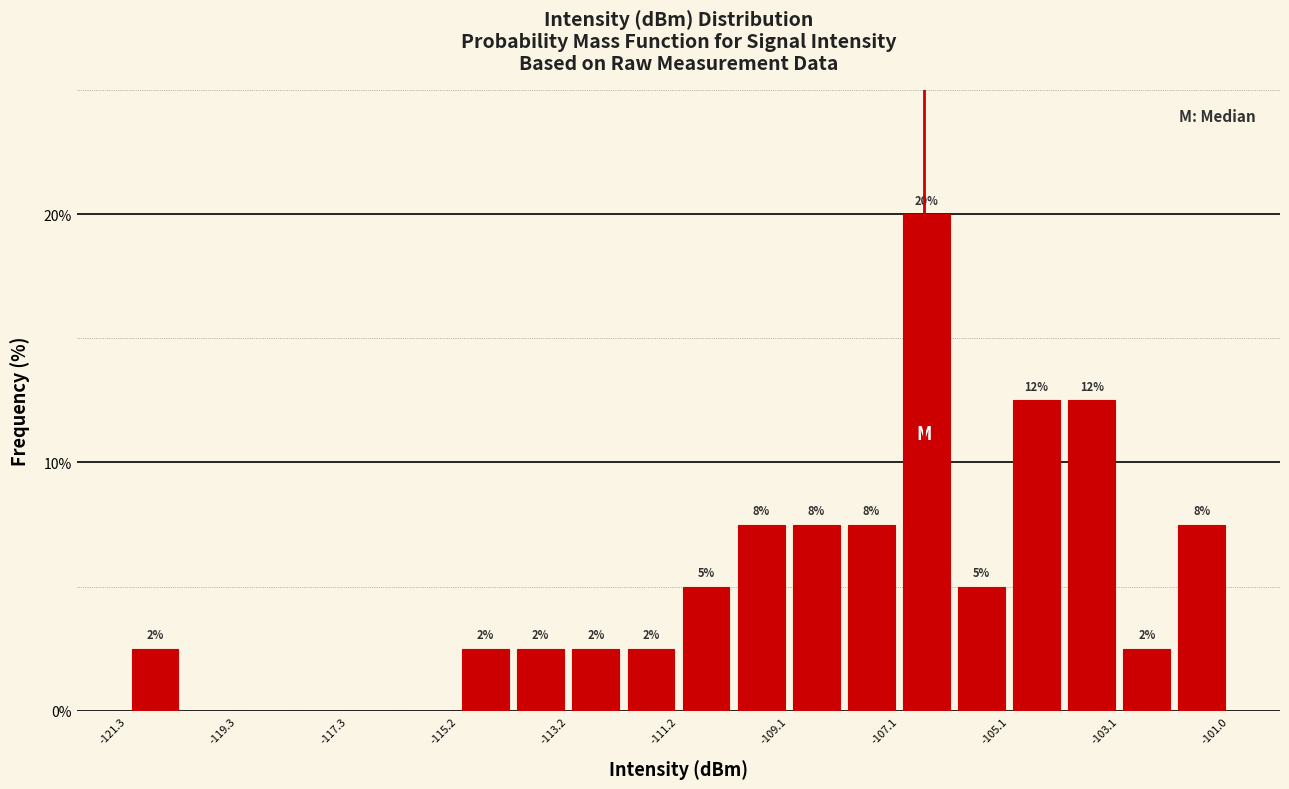

Around what value on the x-axis is the tallest bar? Give the approximate position of its centre, as read against the axis.

-106.5